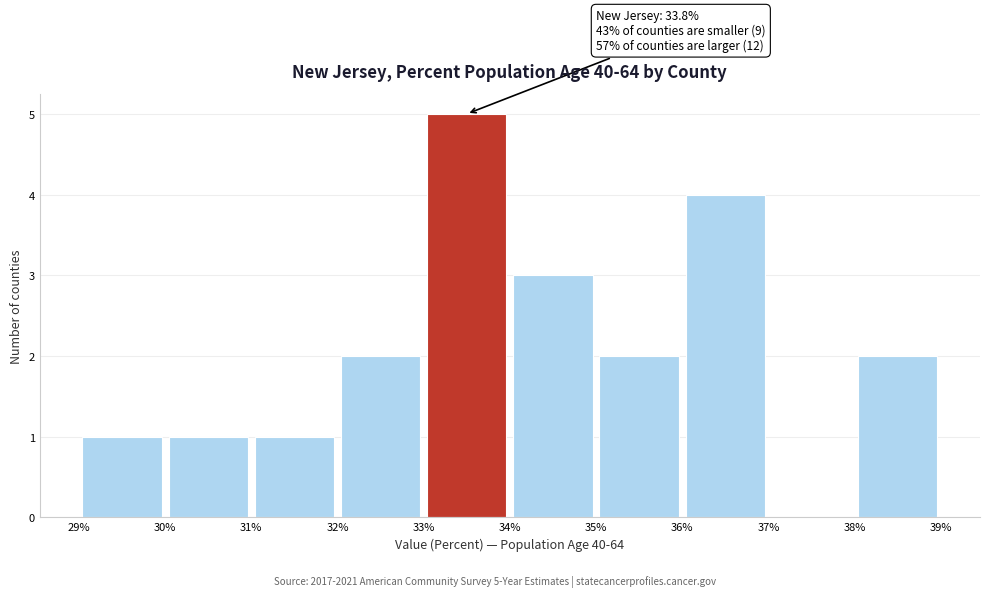

Over which range of the x-axis is the bar tallest?

33% to 34%